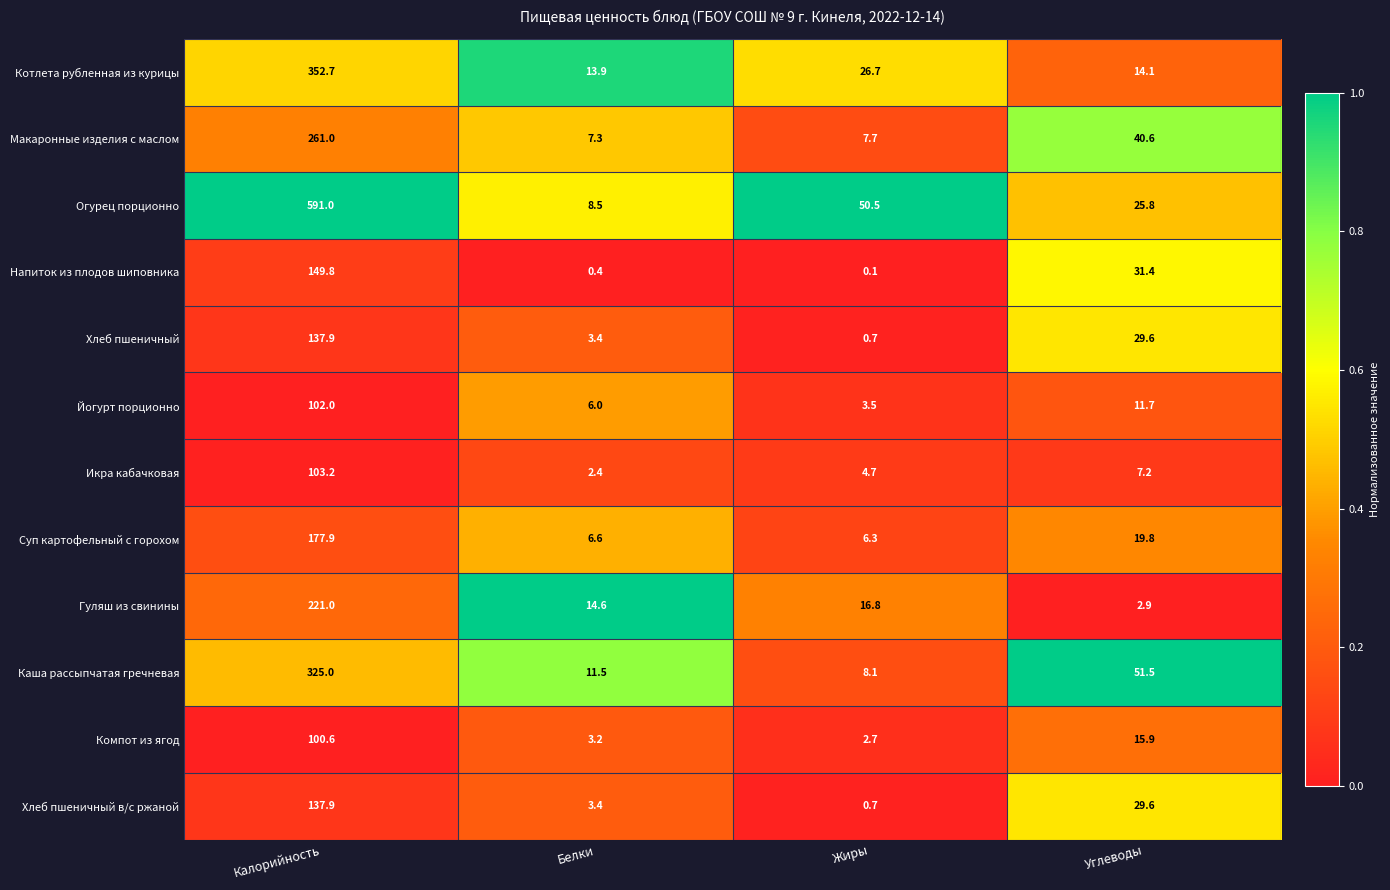

What is the approximate value of Напиток из плодов шиповника at Калорийность?

149.8